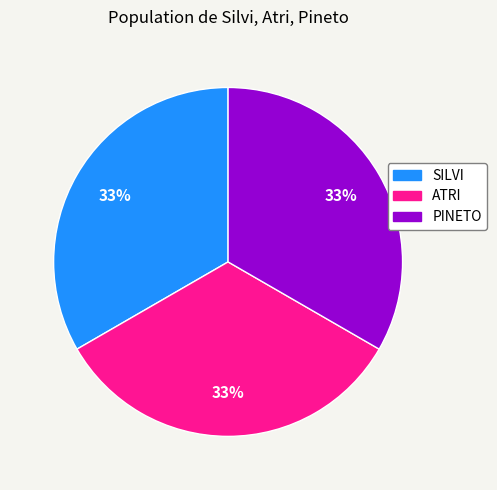

To the nearest percent, what portion does SILVI represent?

33%